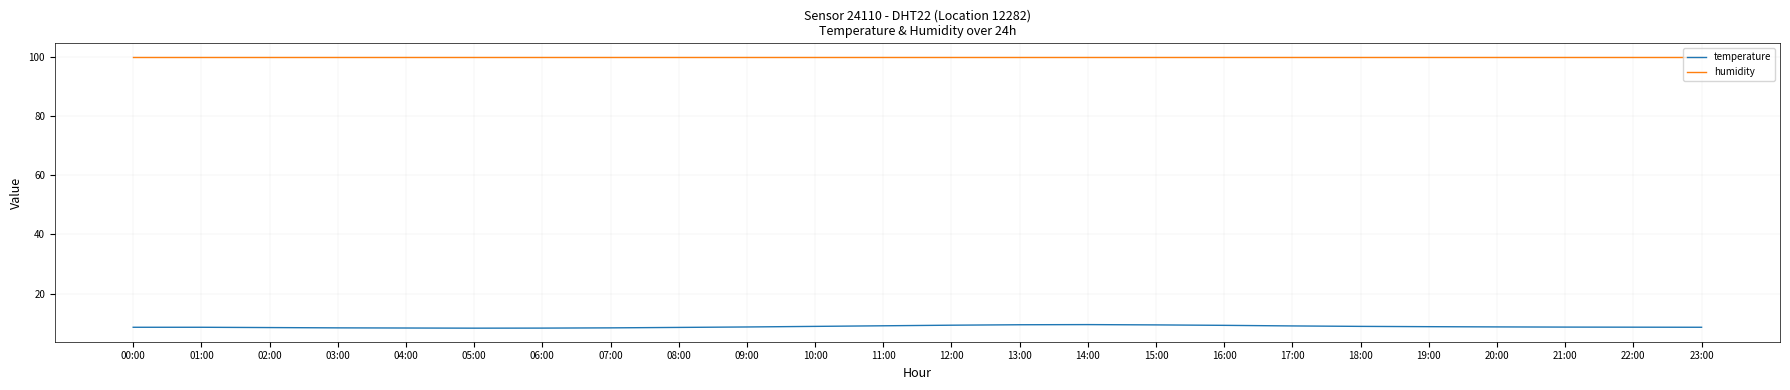

What is the approximate value of humidity at 21:00?

99.9